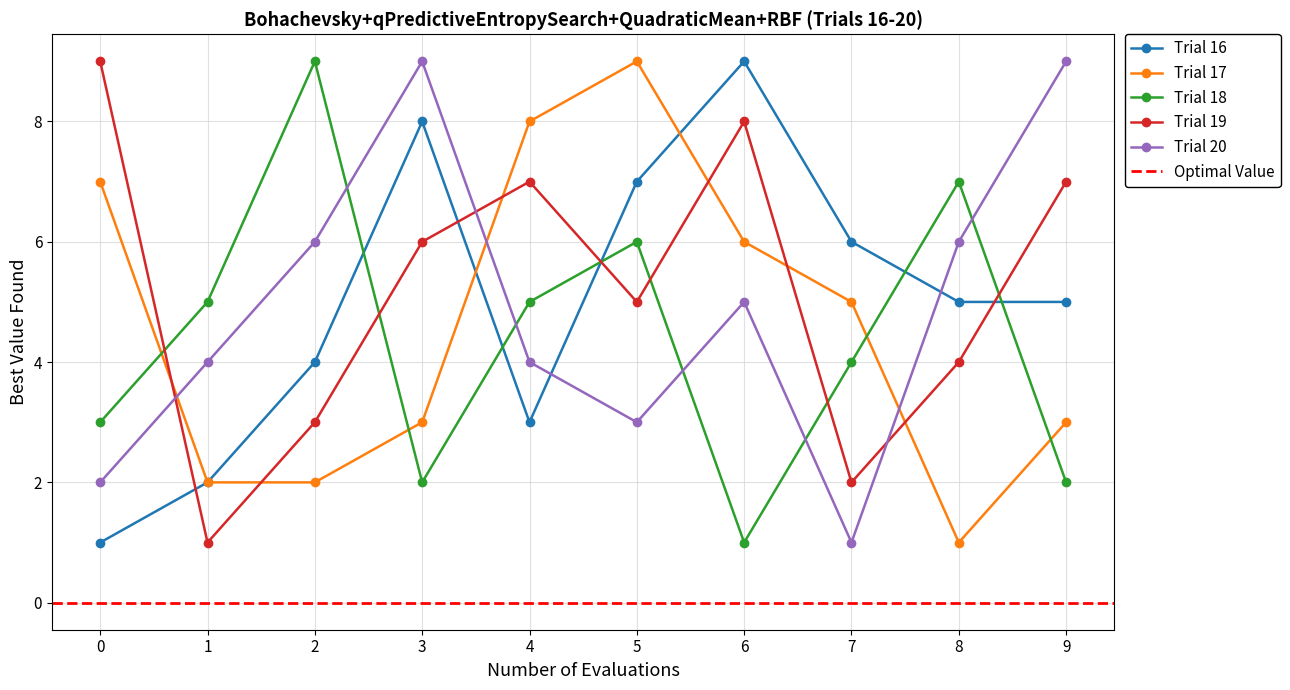

True or false: col_8 and col_3 cross at least once.

True